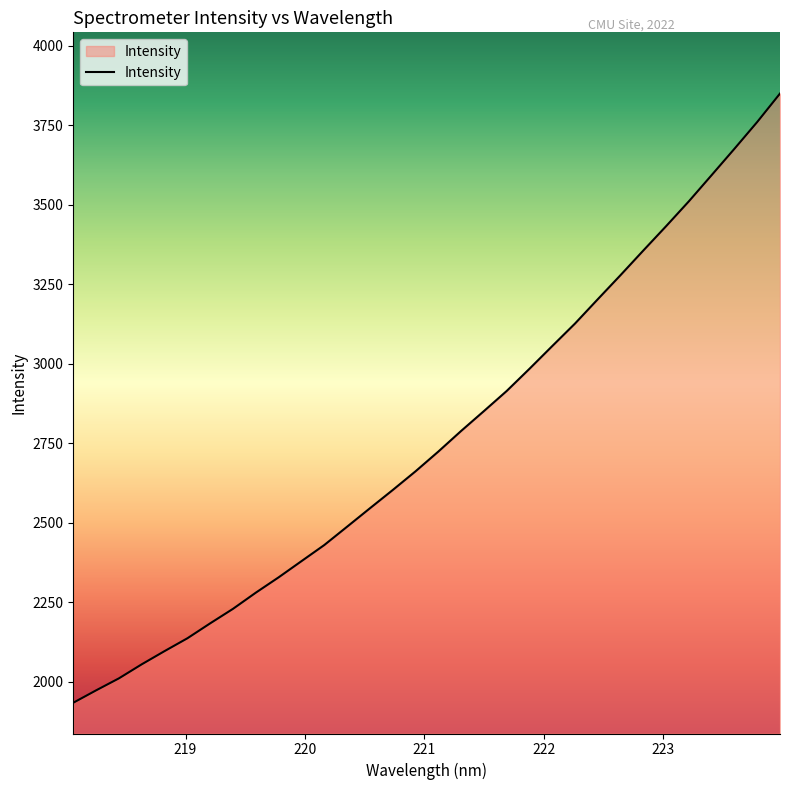

True or false: the data has more than 2 interior local peaks.

False